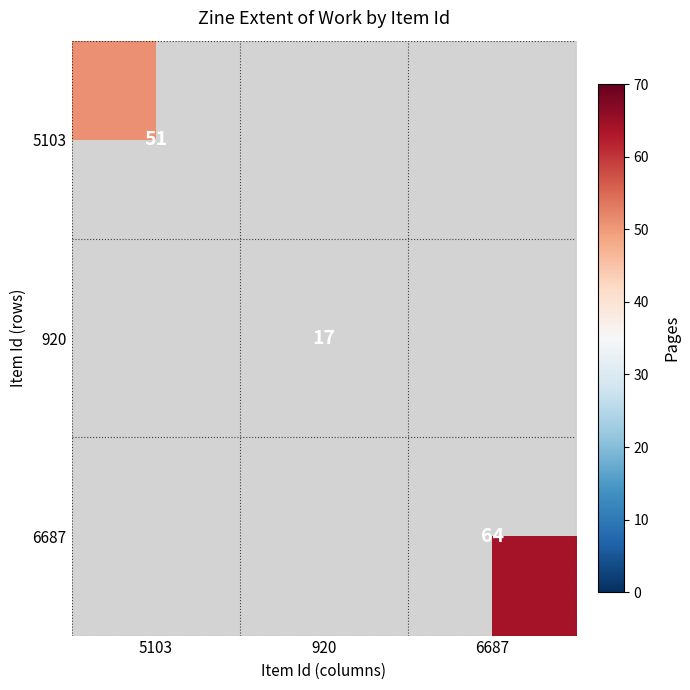

The 6687 series shows 64 at 6687. True or false?

True